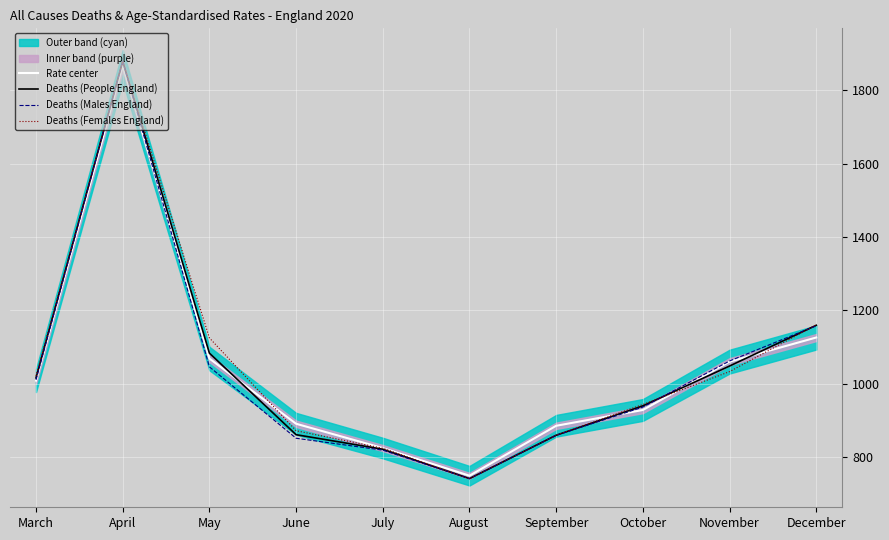

What is the sum of all Deaths (Females England) values?

10461.9